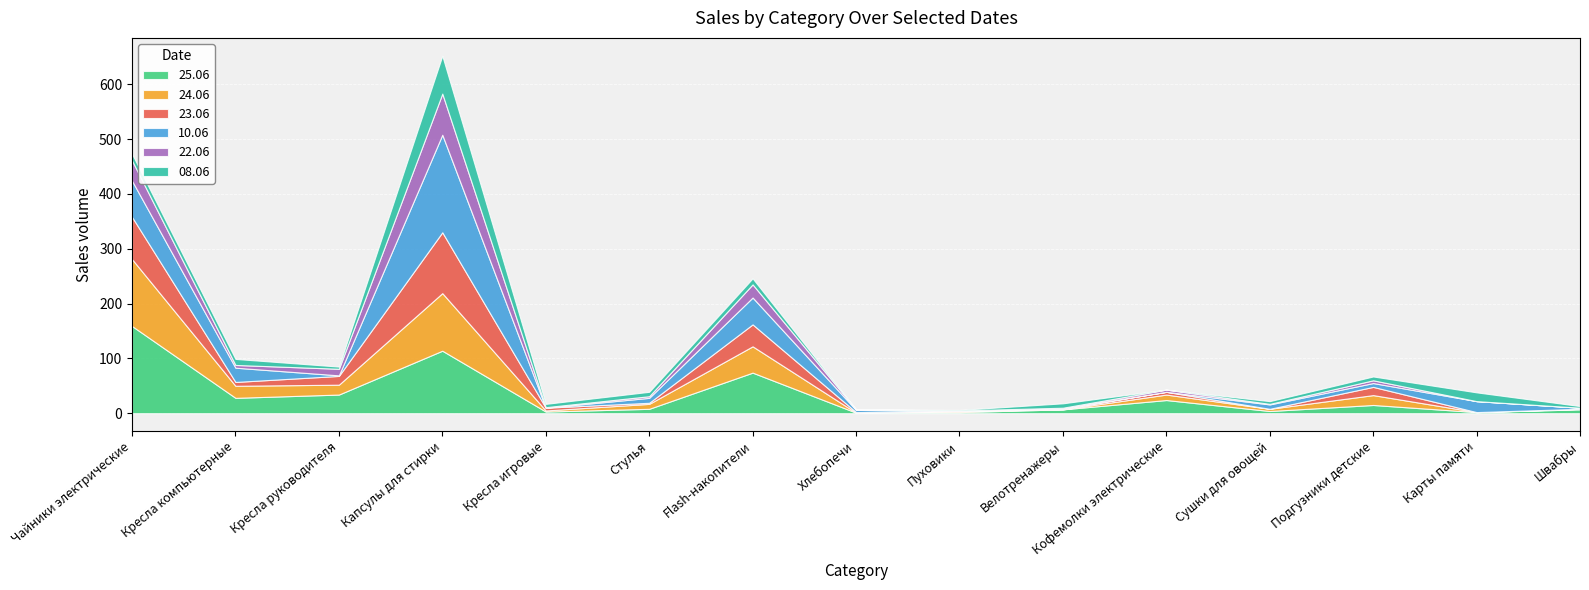

What is the spread (max minus min) of values at Подгузники детские?

13